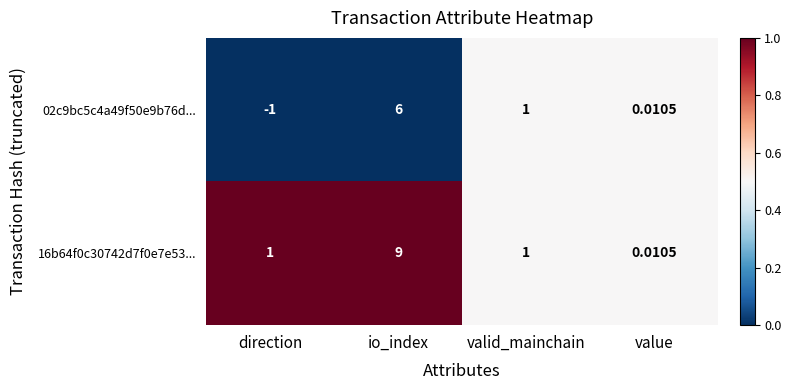

Rank the categories by 02c9bc5c4a49f50e9b76d... value from highest to lowest.

io_index, valid_mainchain, value, direction